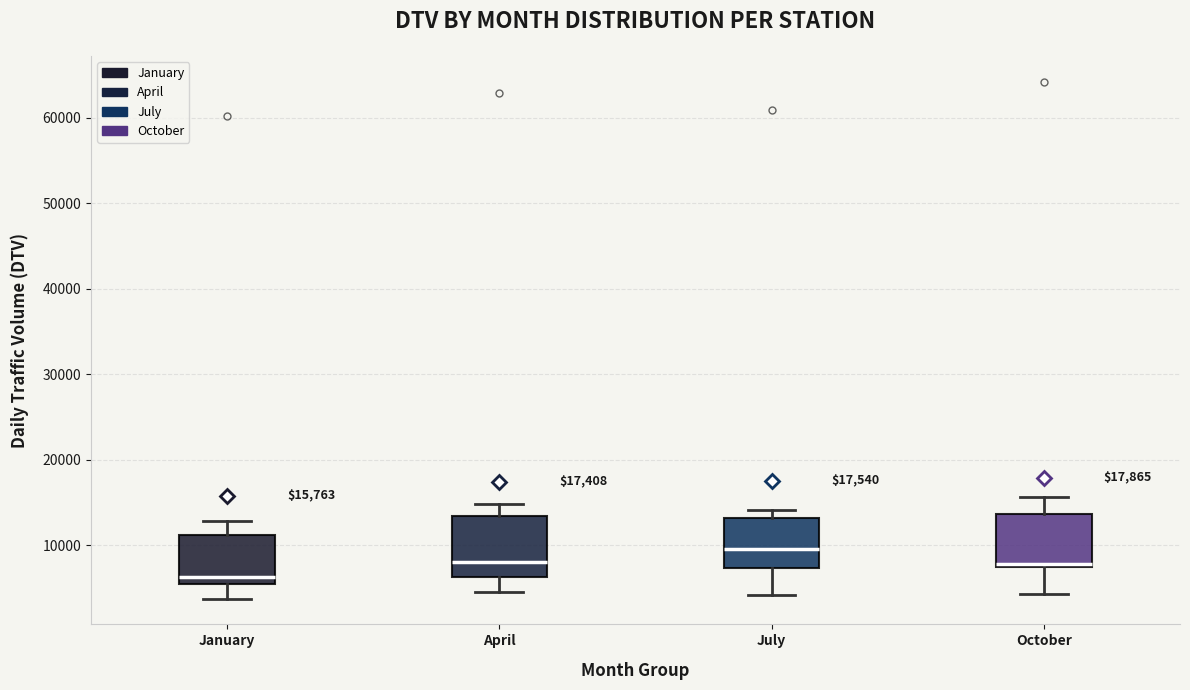

Which box has the highest median line?

July